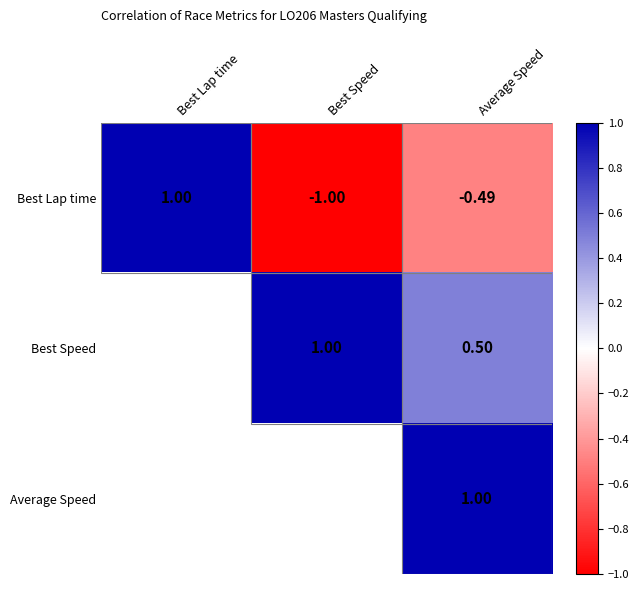

True or false: Best Speed has a value of 0.5 at Average Speed.

True